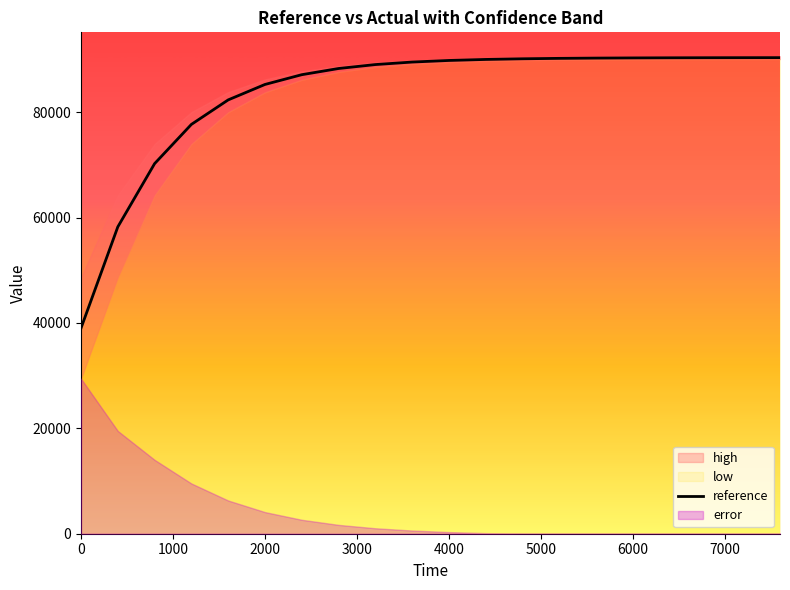

The value of reference at 0 is 13804.0. True or false?

False